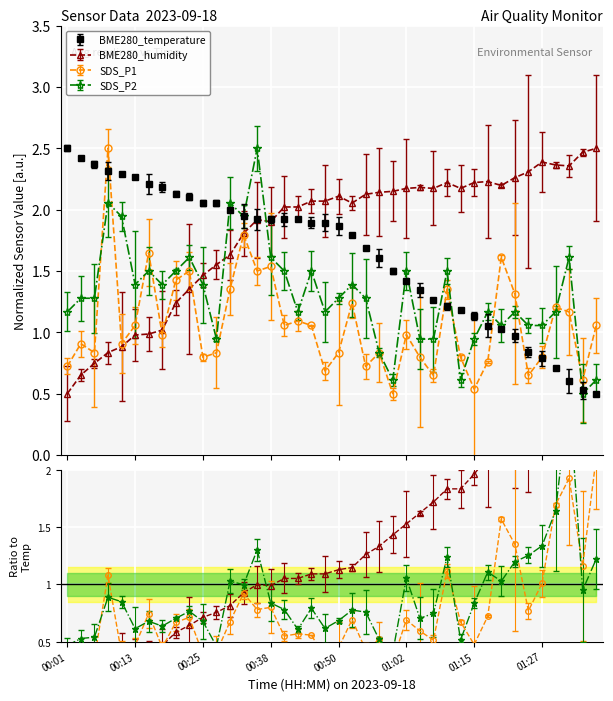

Which category has the lowest value in the SDS_P2 series?

01:35